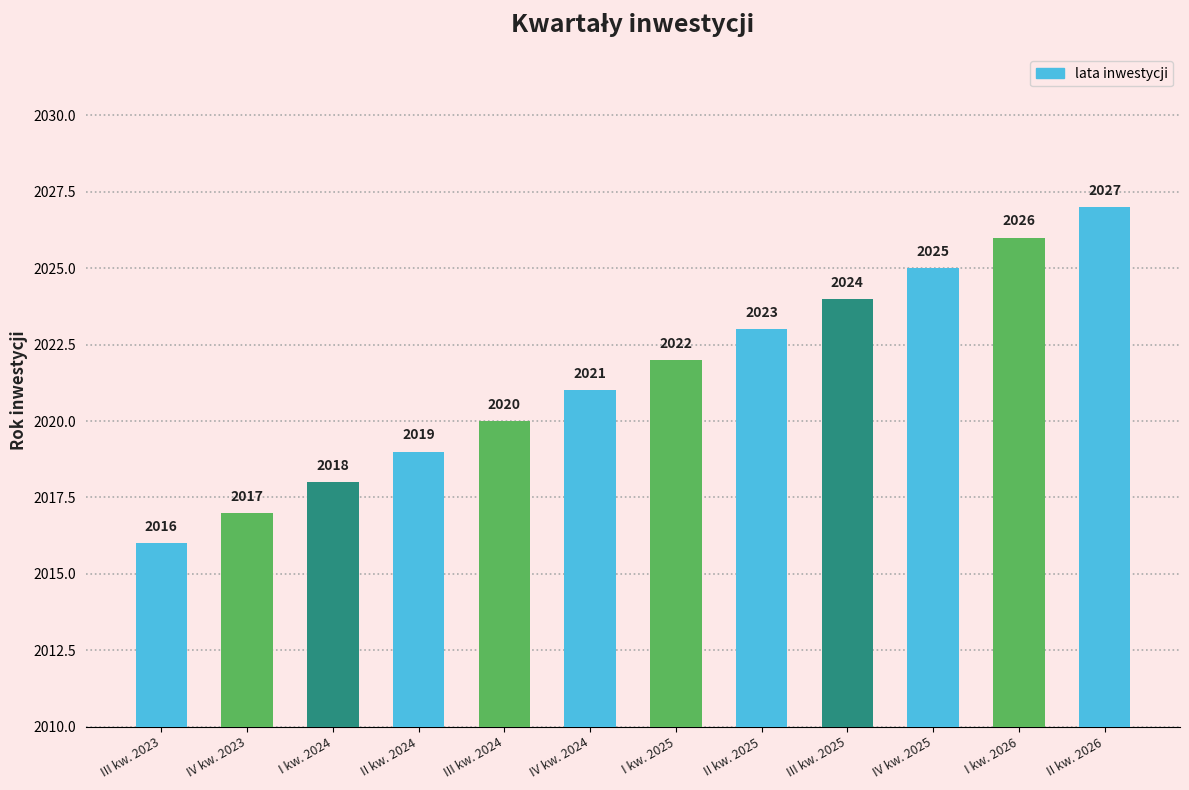

What is the change in value from III kw. 2025 to IV kw. 2025?

+1